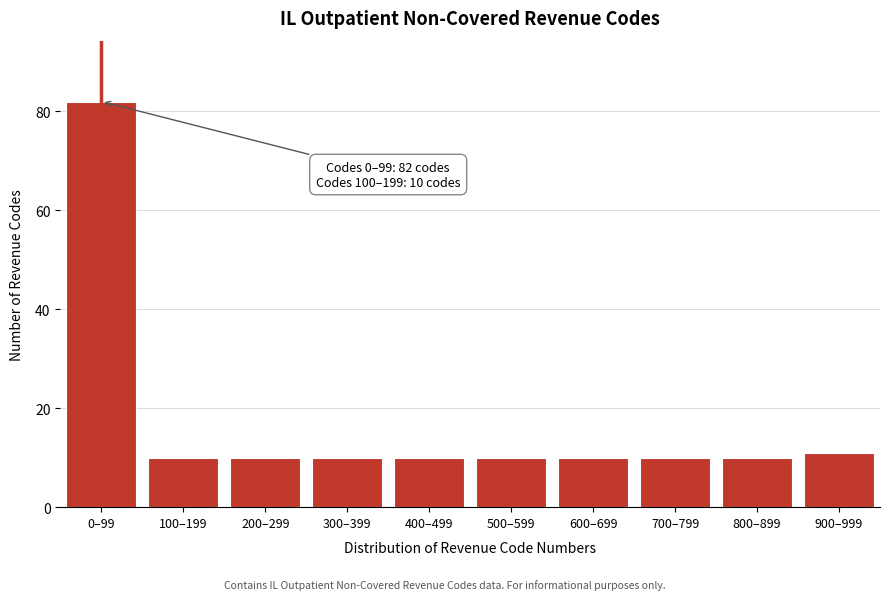

Reading left to right, extract all data points from this chart.

82	10	10	10	10	10	10	10	10	11